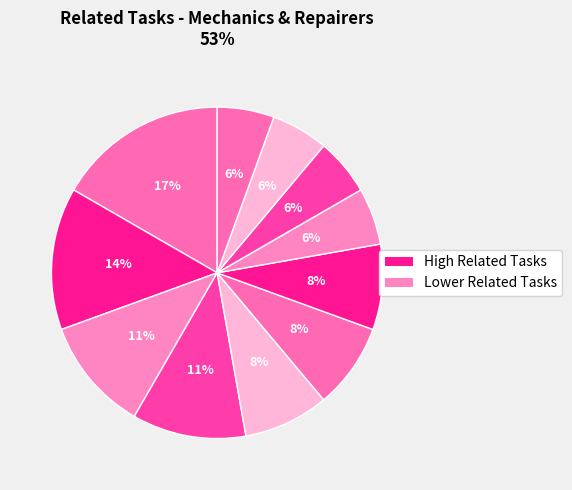

How many segments does this pie chart have?

11